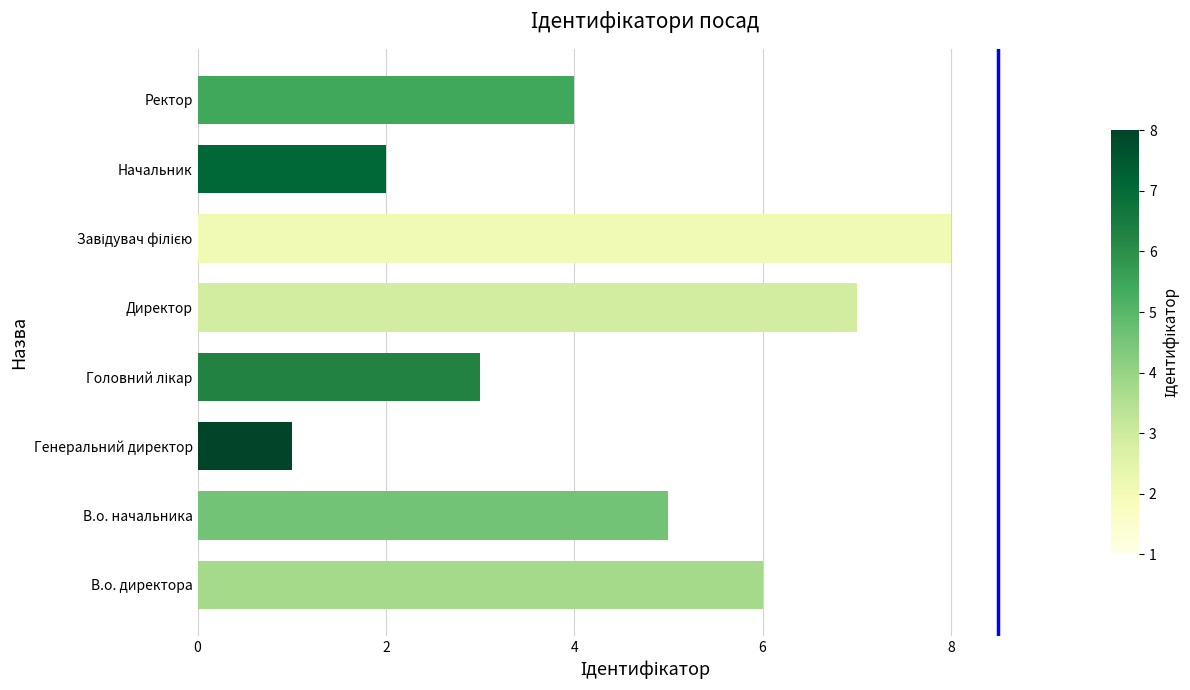

Is it true that the value at В.о. начальника is 5?

True